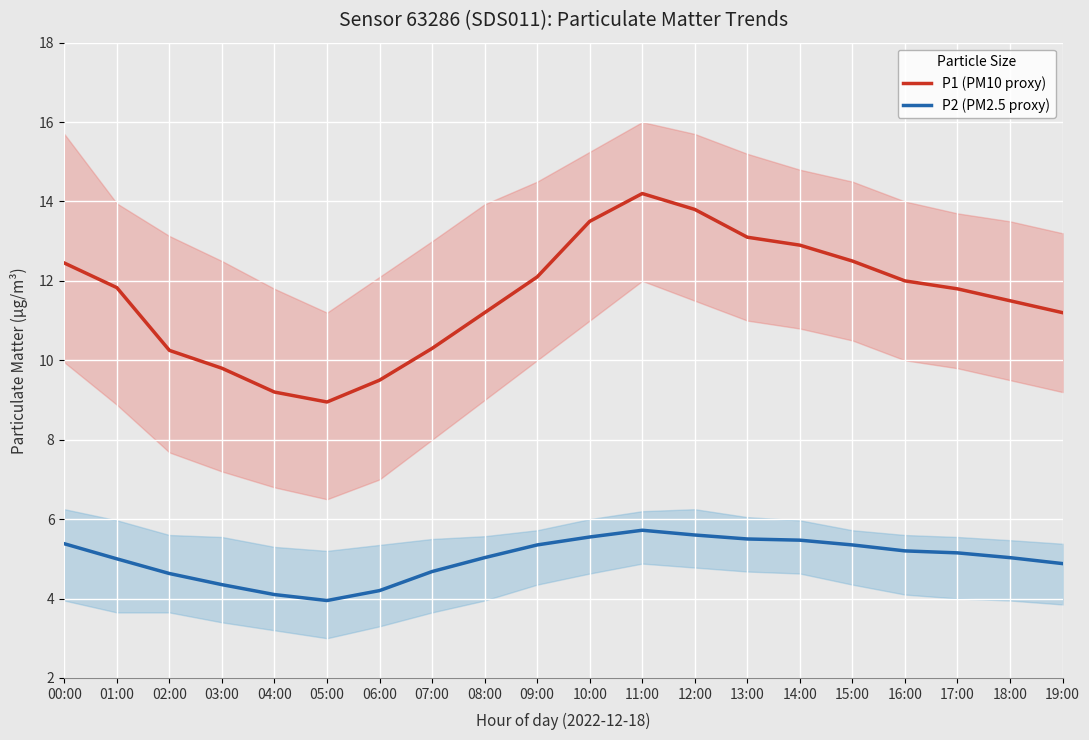

What is the total value across all series at 19:00?

16.1